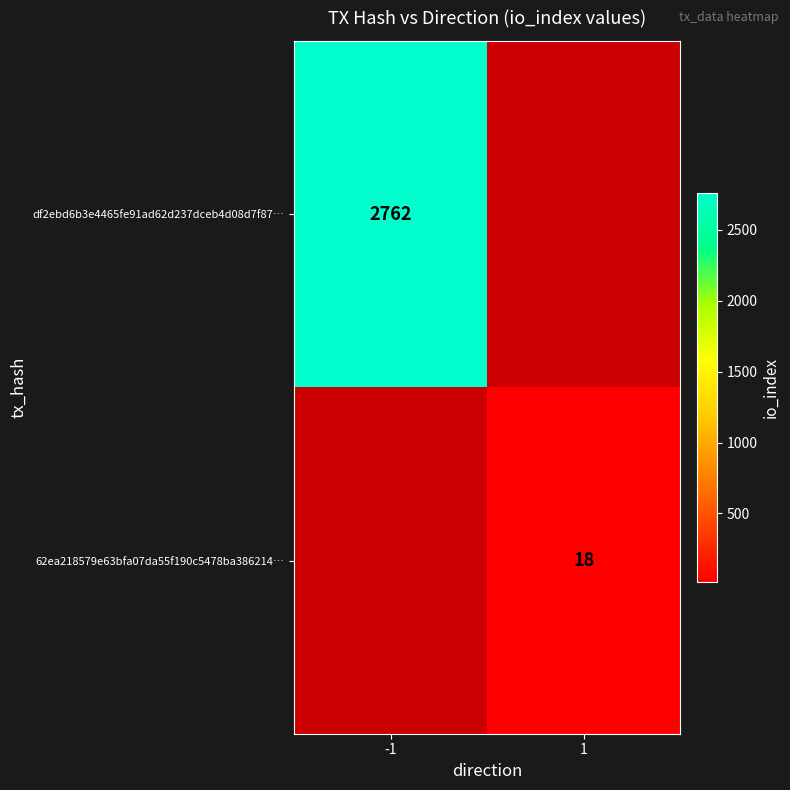

Which label corresponds to the smallest value in the chart?

1